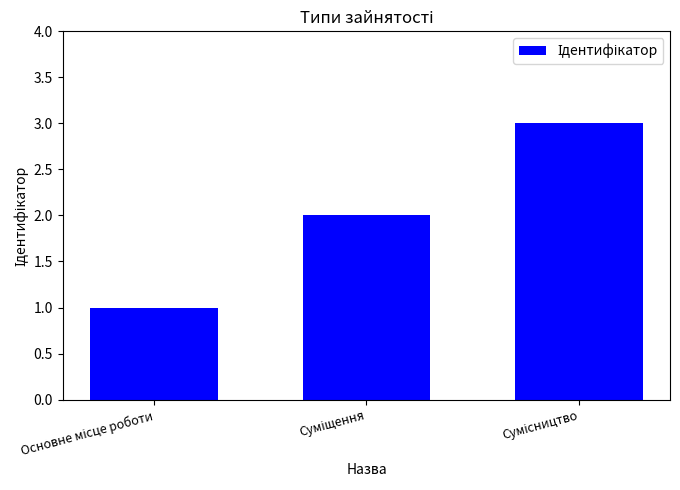

What is the sum of all values?

6